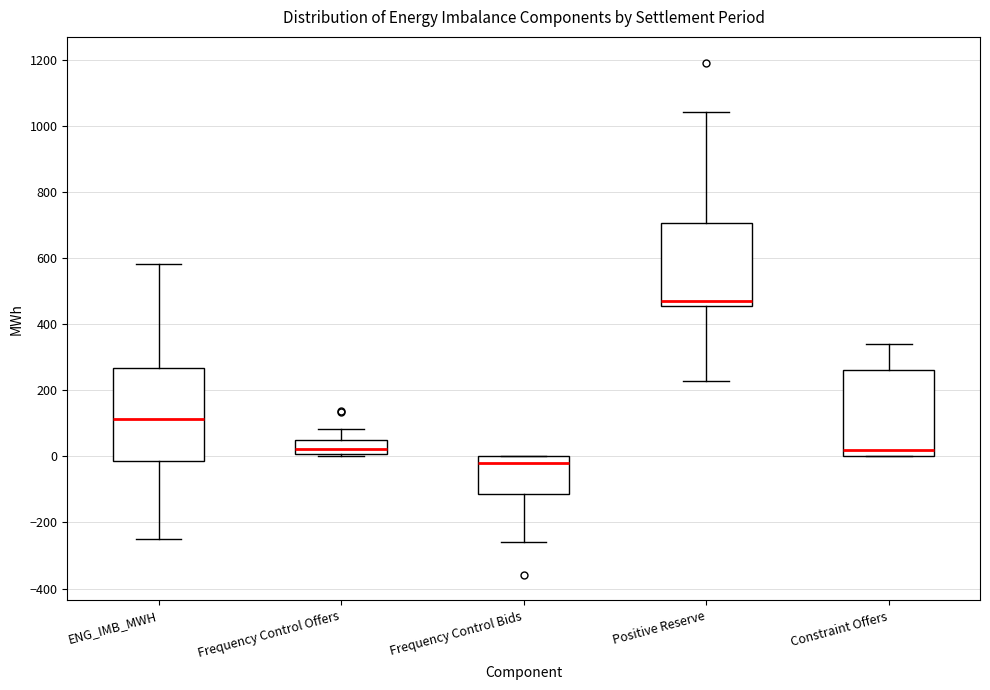

Reading left to right, read every box against the y-axis: the position of its median line, the range the box covers, and the ends of its whiskers. The values are not printed on the chart, so give them approximately, as read against the axis.

ENG_IMB_MWH: median 120, box -20 to 260, whiskers -260 to 580
Frequency Control Offers: median 20, box 0 to 40, whiskers 0 (just below the box's lower edge) to 80
Frequency Control Bids: median -20, box -120 to 0, whiskers -260 to 0
Positive Reserve: median 480, box 460 to 700, whiskers 220 to 1040
Constraint Offers: median 20, box 0 to 260, whiskers 0 to 340